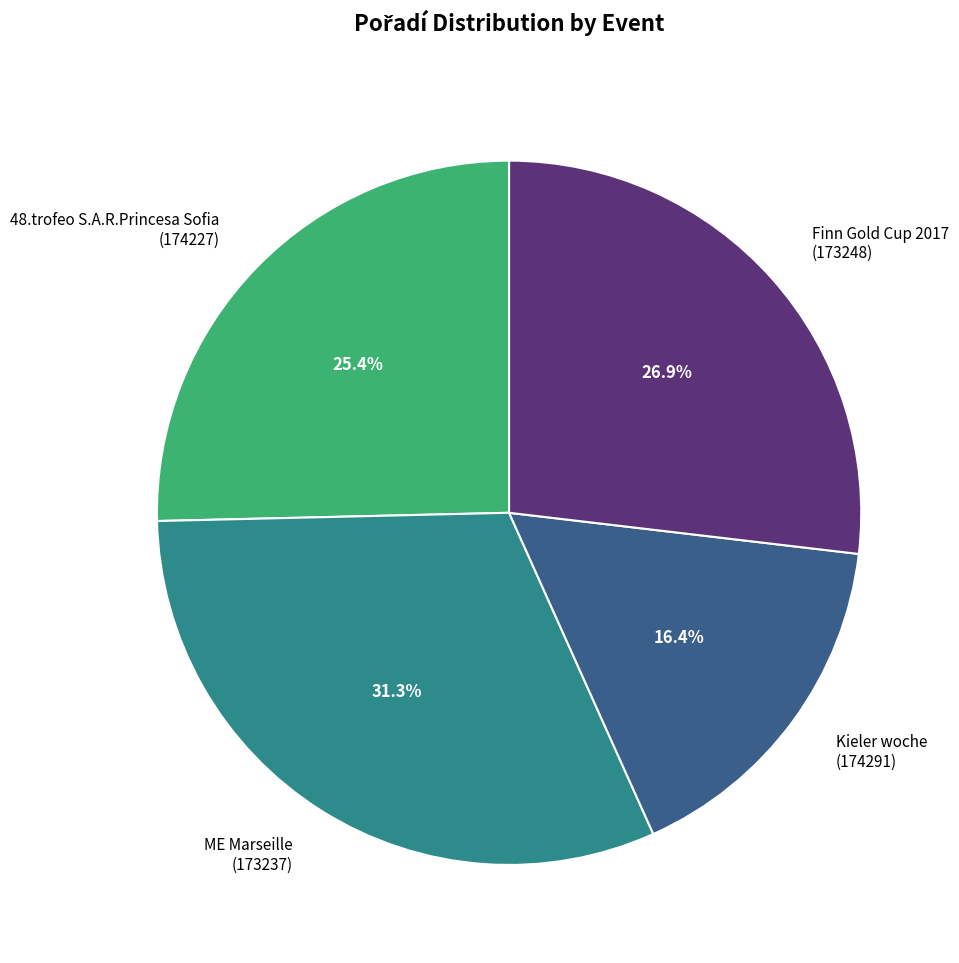

Combined, what portion of the pie is ME Marseille (173237) and Finn Gold Cup 2017 (173248)?

58.2%